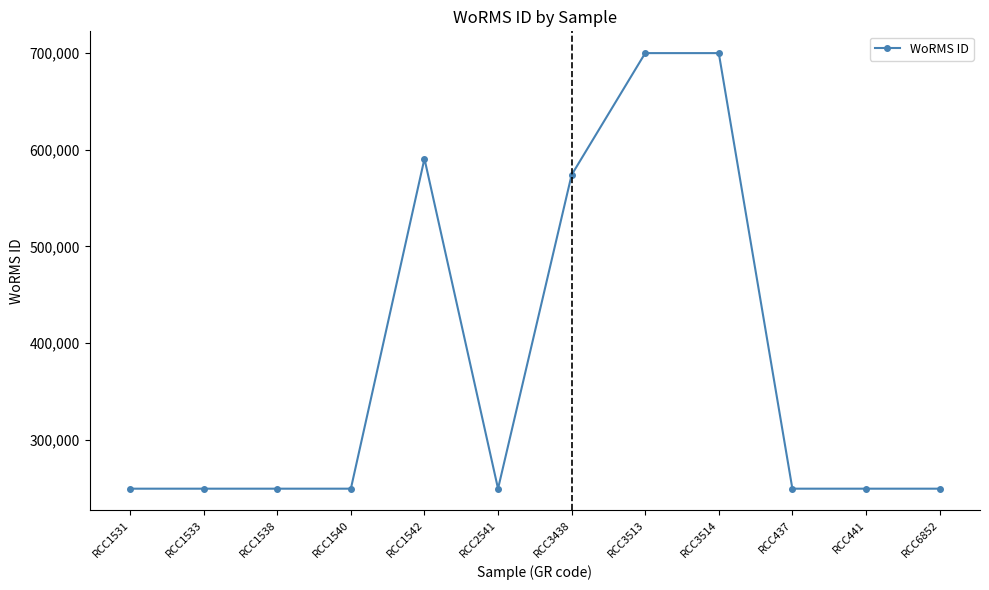

True or false: the data has more than 0 interior local peaks.

True